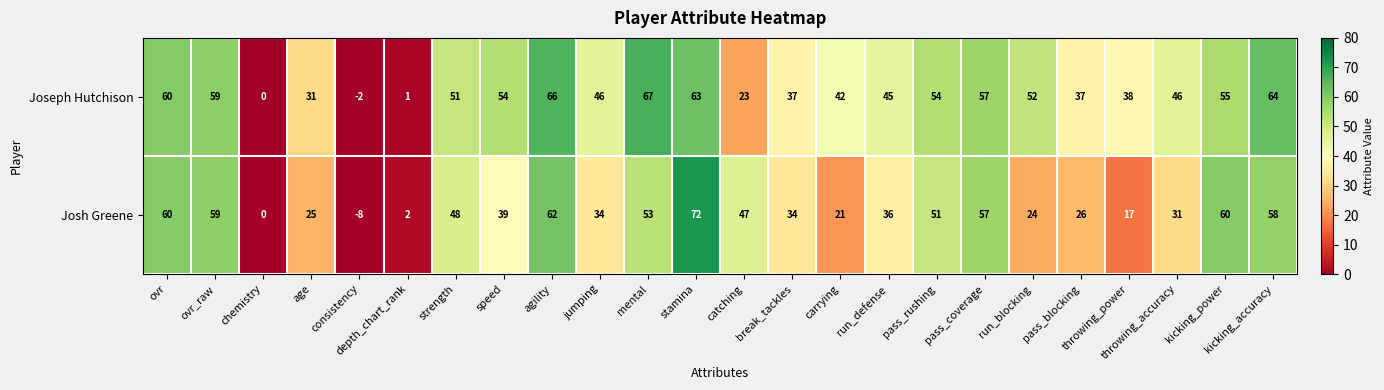

What is the sum of the Josh Greene values at consistency and chemistry?

-8